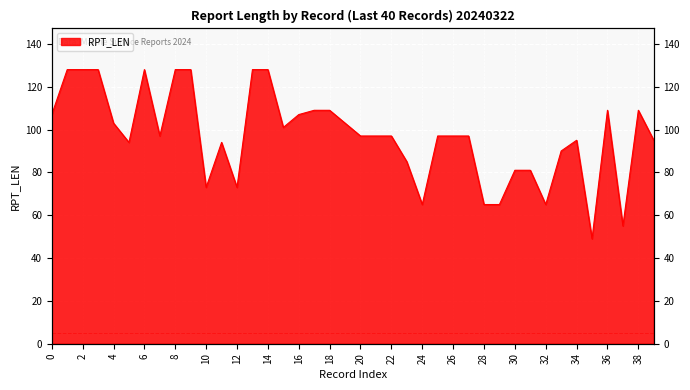

Does the chart display data point markers on the line(s)?

No